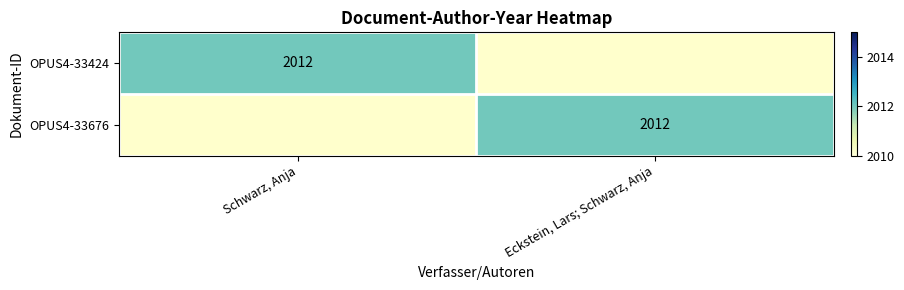

The OPUS4-33424 series shows 2012 at Schwarz, Anja. True or false?

True